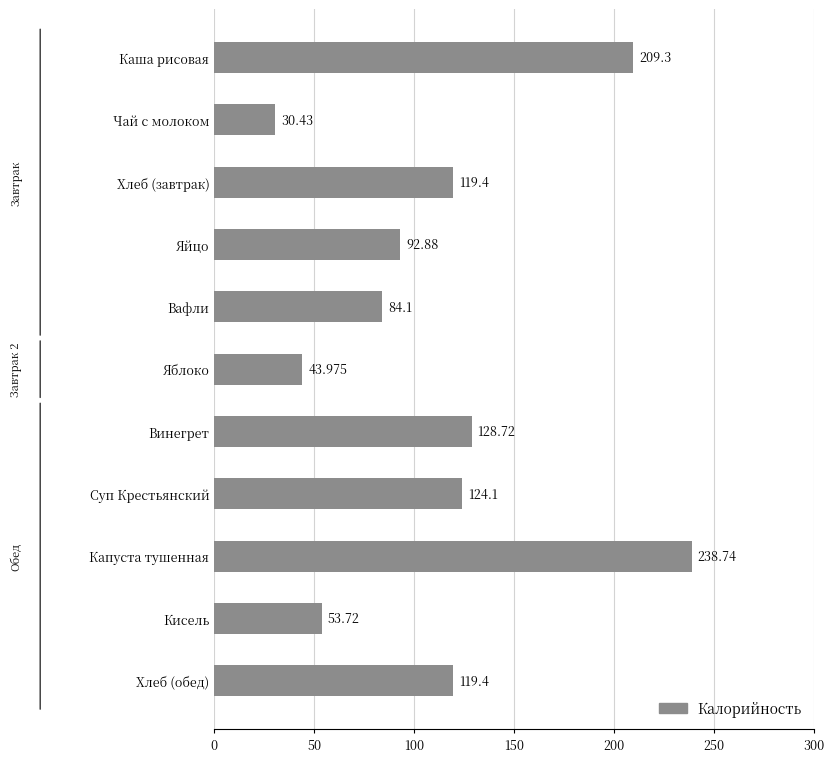

How many values are below 119?

5